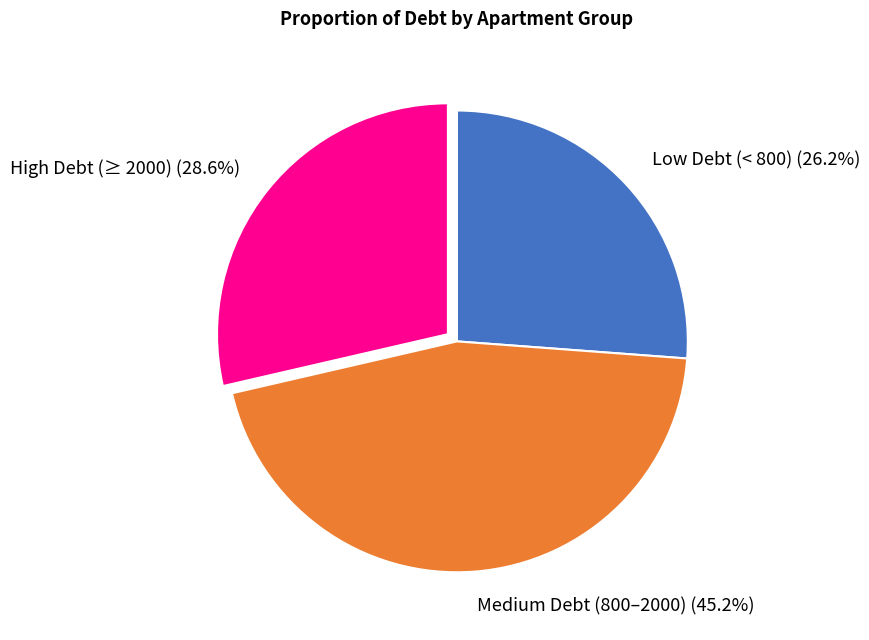

Which has a higher value, Medium Debt (800–2000) (45.2%) or Low Debt (< 800) (26.2%)?

Medium Debt (800–2000) (45.2%)